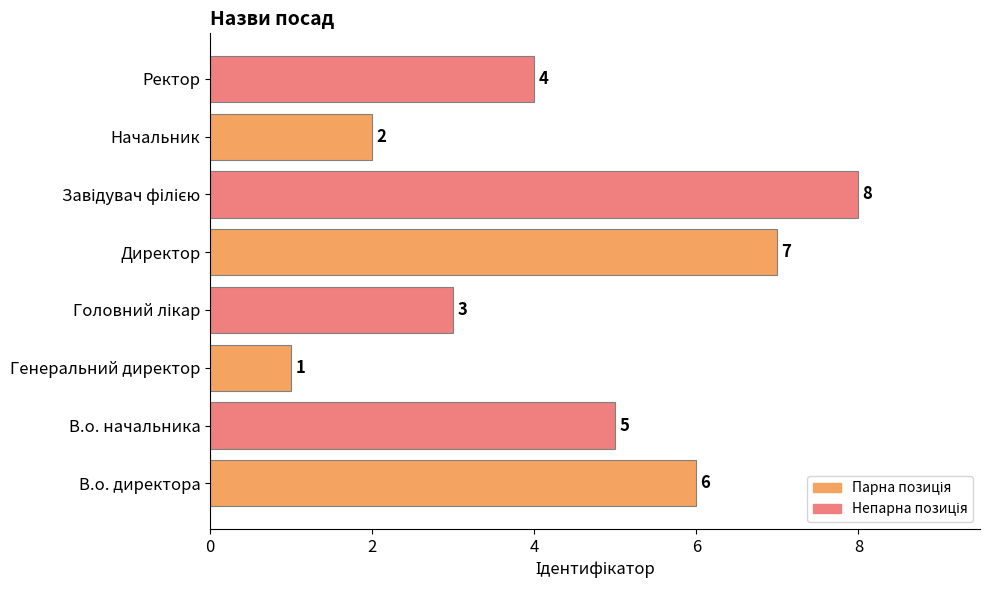

Is it true that the value at Начальник is 3?

False